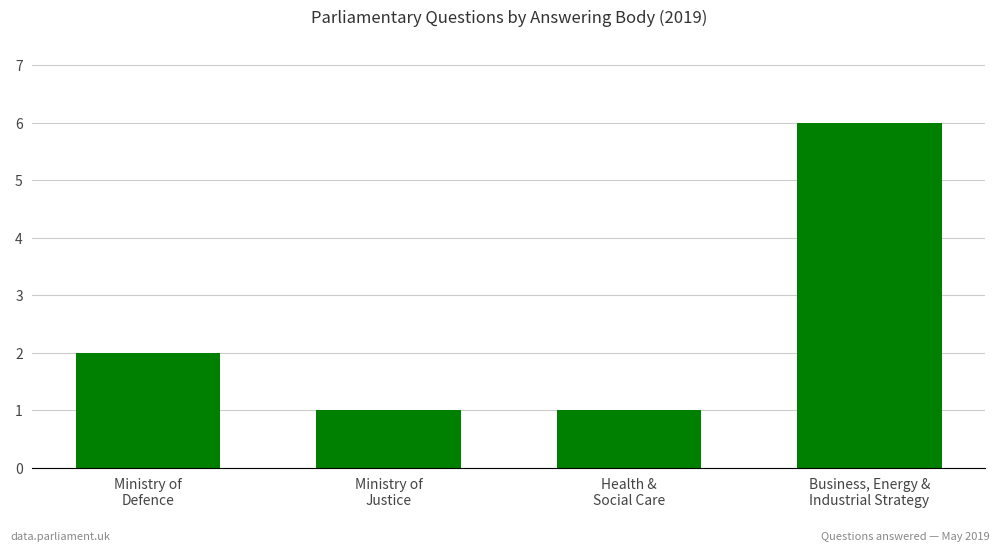

Does the chart contain any negative values?

No